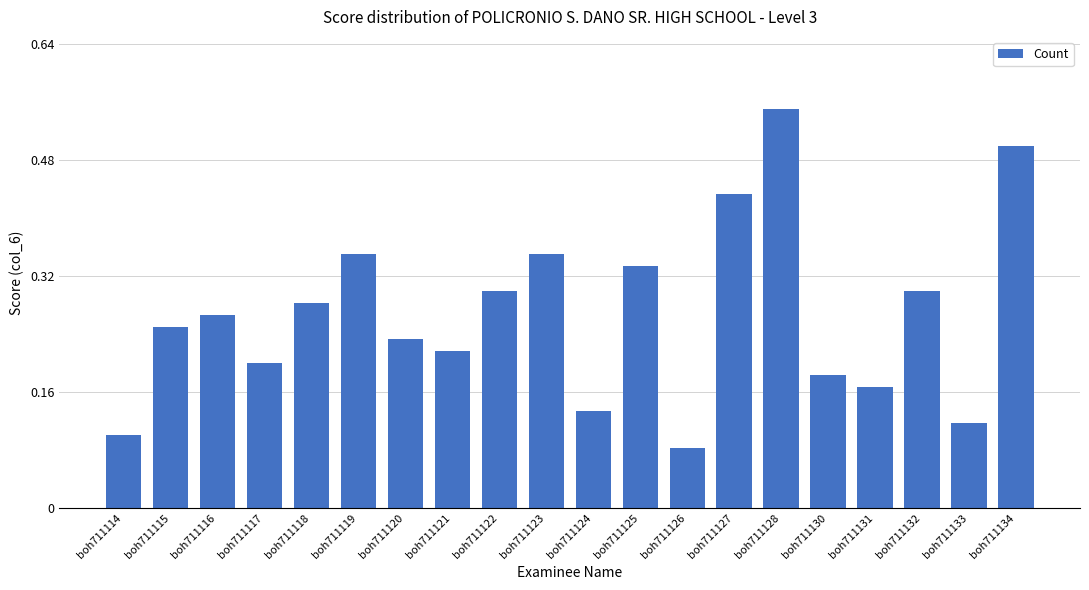

At which label is the value closest to 0?

boh711126